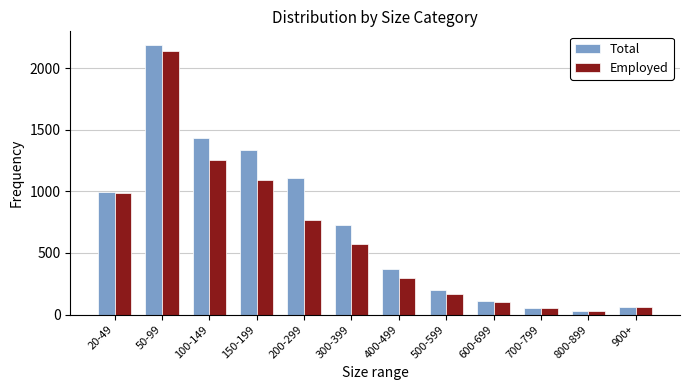

What is the maximum value shown in the chart?

2190